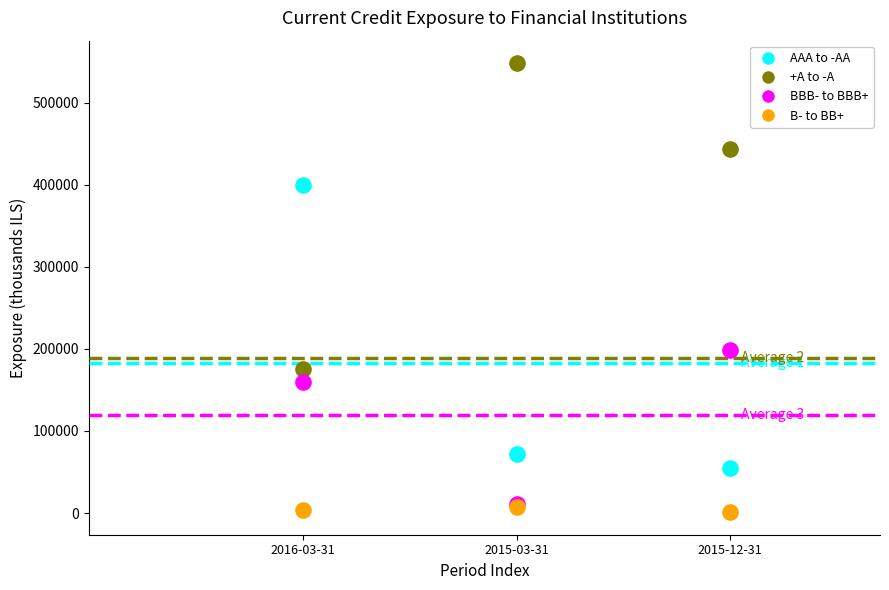

In the AAA to -AA series, what Y value is closest to 227000?

72000